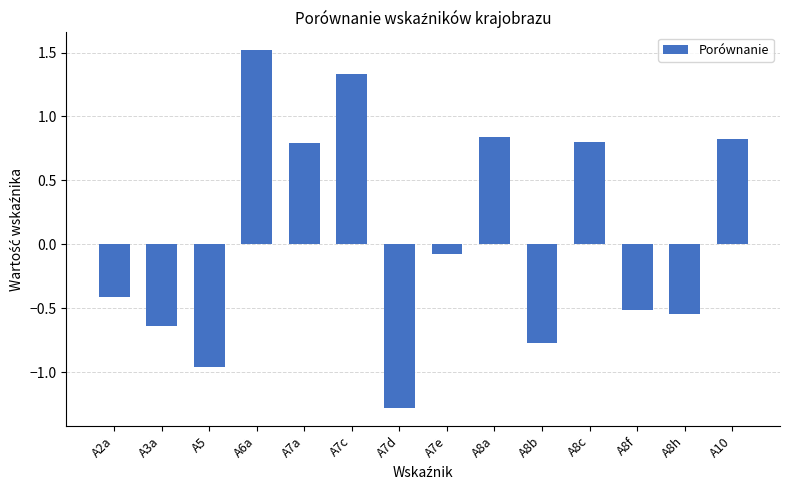

Which has a higher value, A8h or A10?

A10